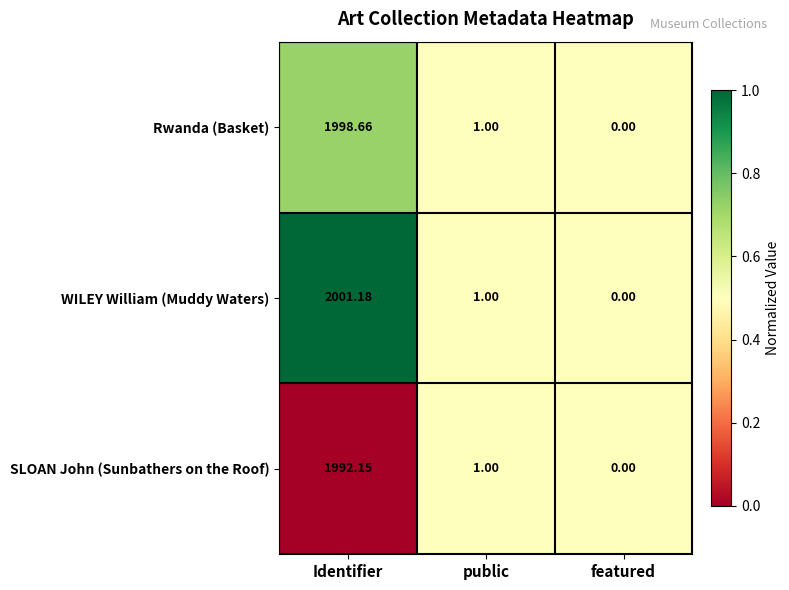

Where does the Rwanda (Basket) series first go above 1?

Identifier